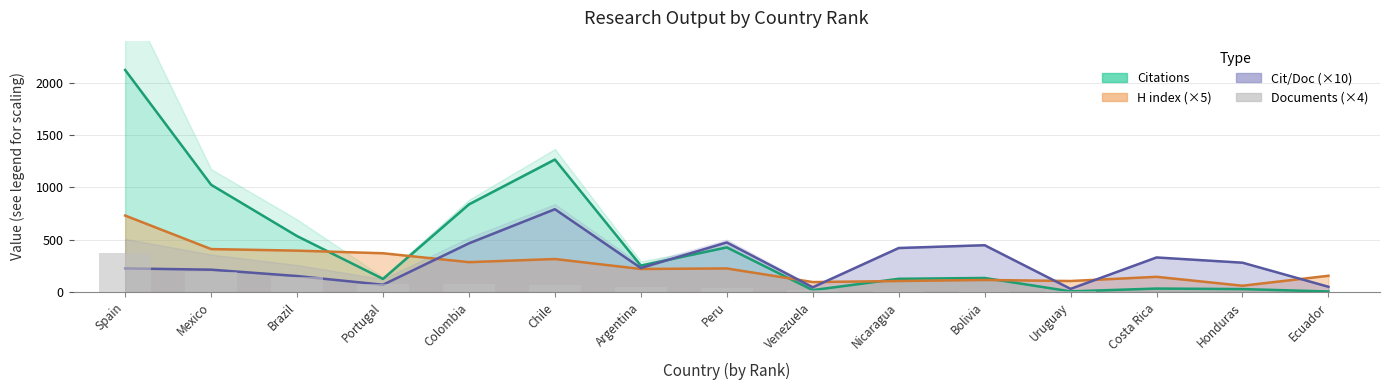

What is the minimum value shown in the chart?

4